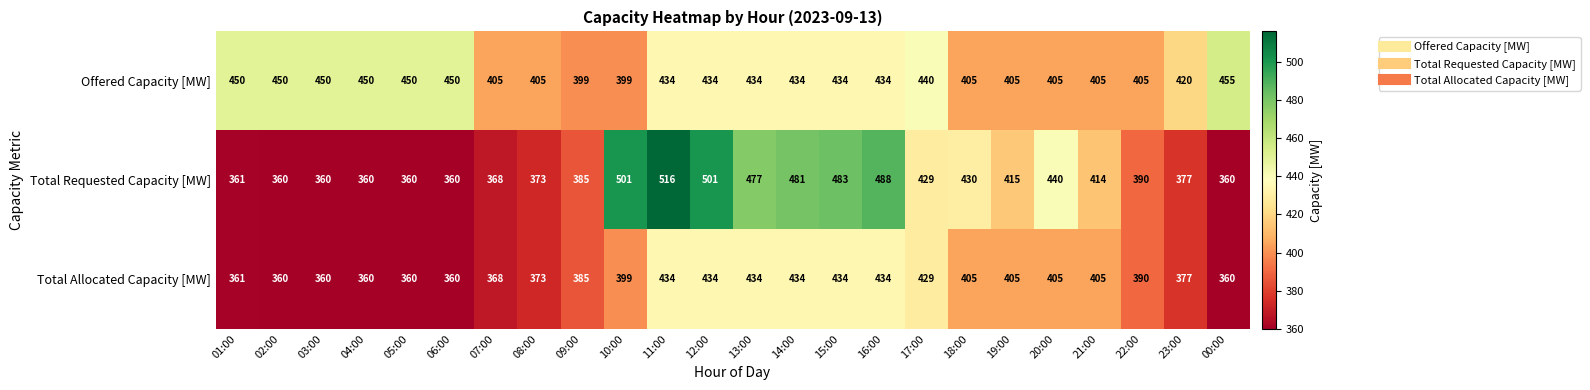

What is the sum of the Offered Capacity [MW] values at 14:00 and 00:00?

889